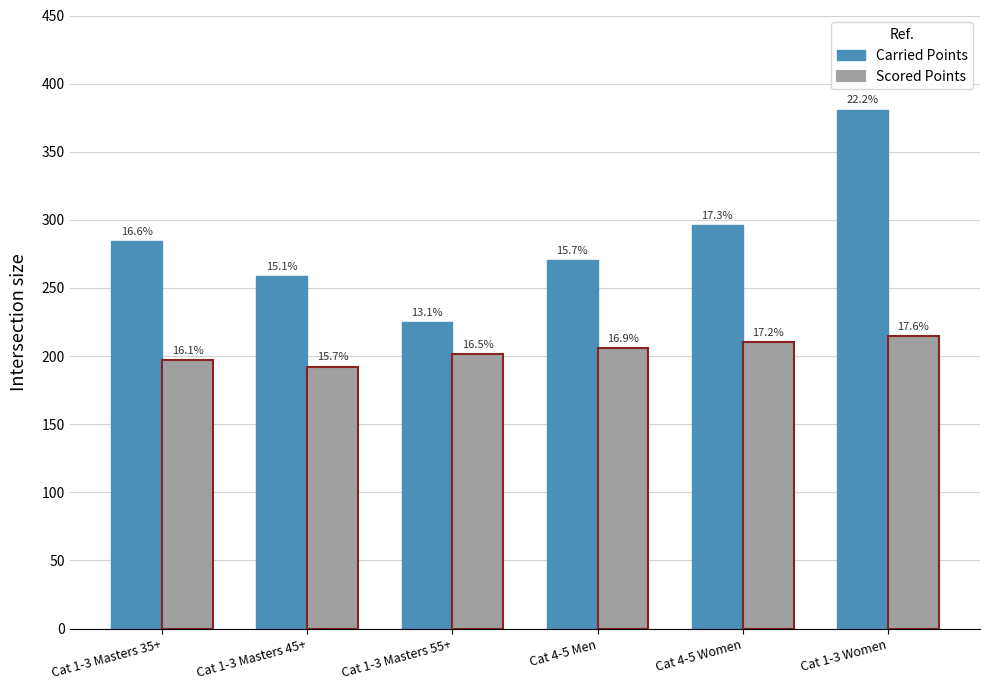

How many bars are there in each group?

2